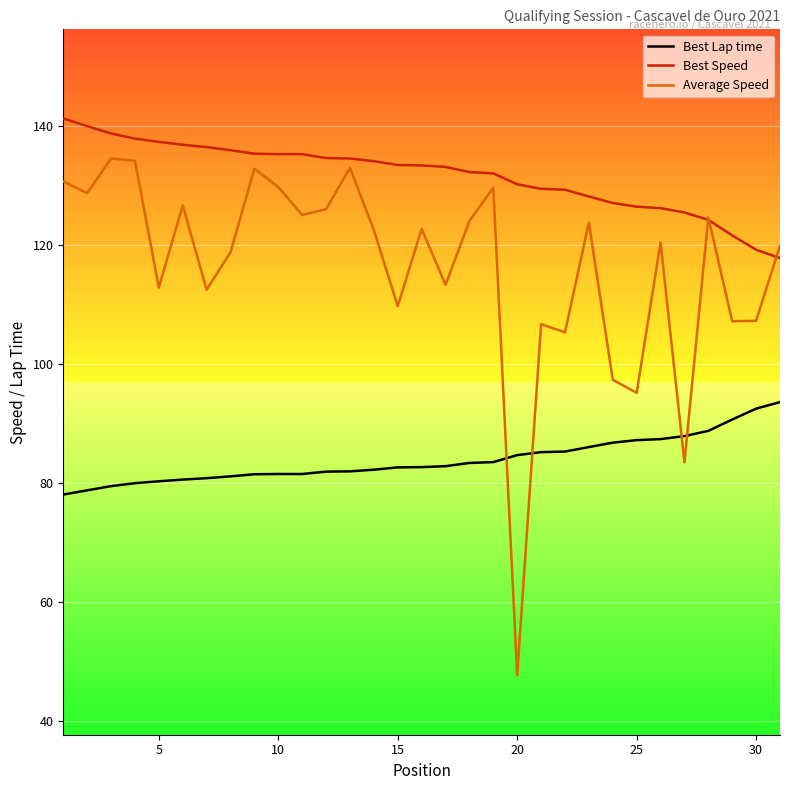

True or false: Average Speed and Best Speed intersect in this chart.

True